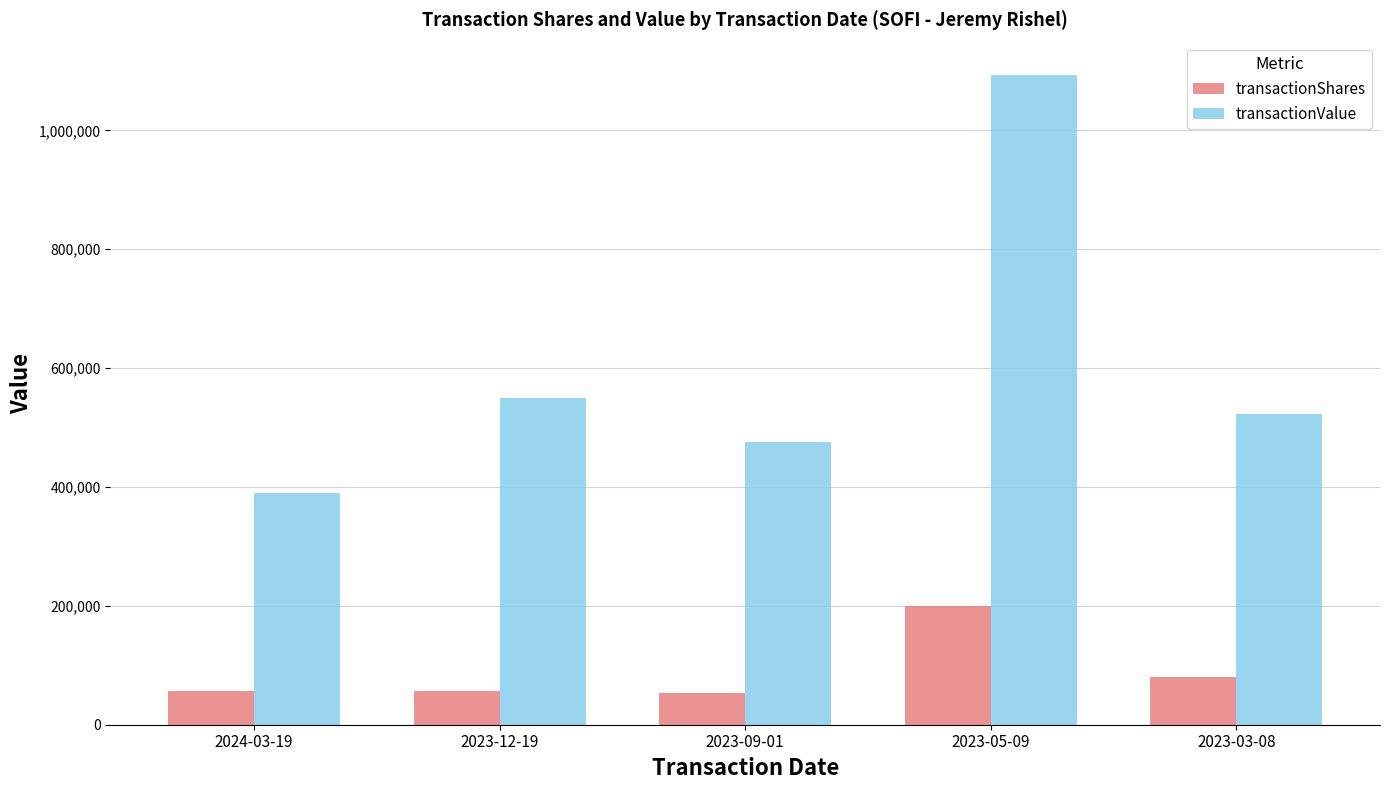

Which series has the largest range (max minus min)?

transactionValue